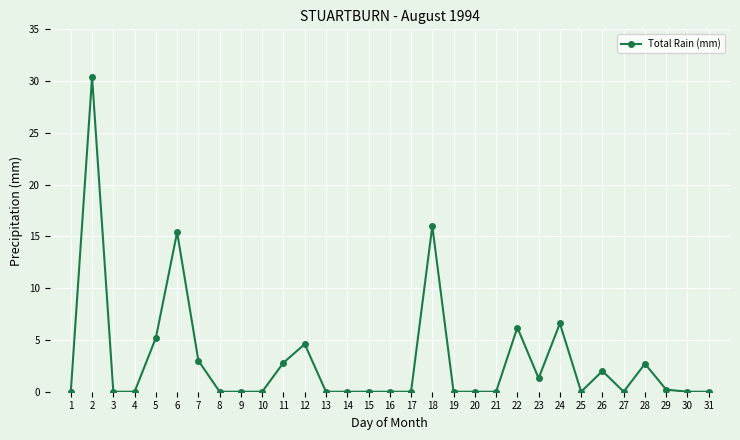

Count the number of data series in this chart.

1